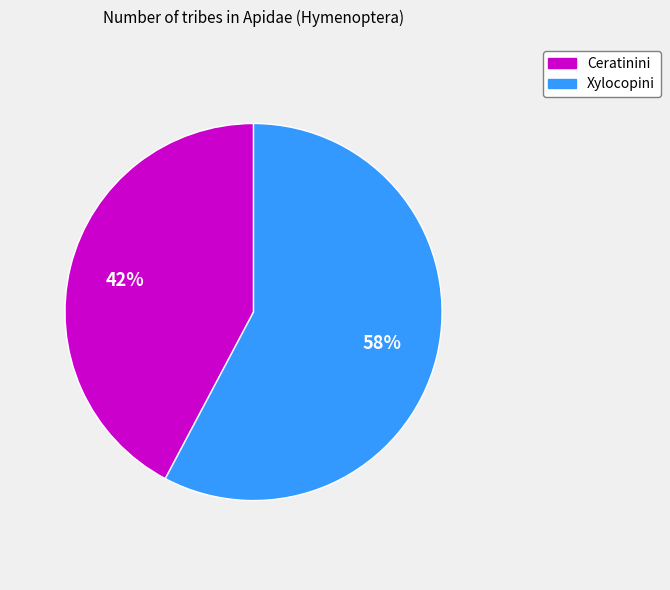

Is it true that Ceratinini is 42% of the pie?

True